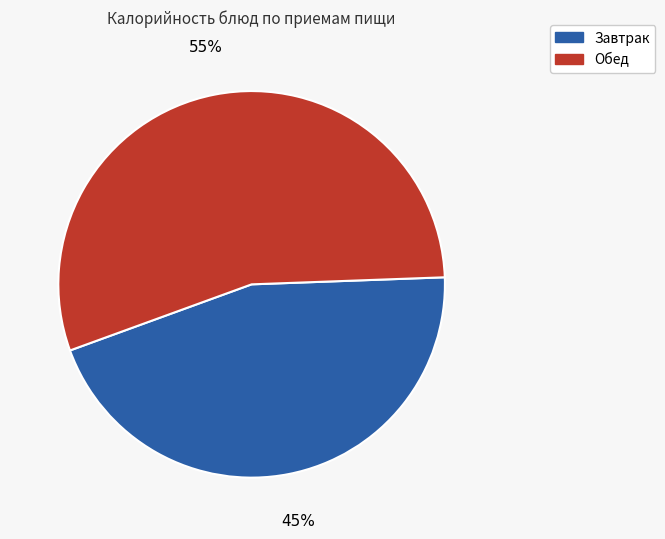

Which slice is the smallest?

Завтрак